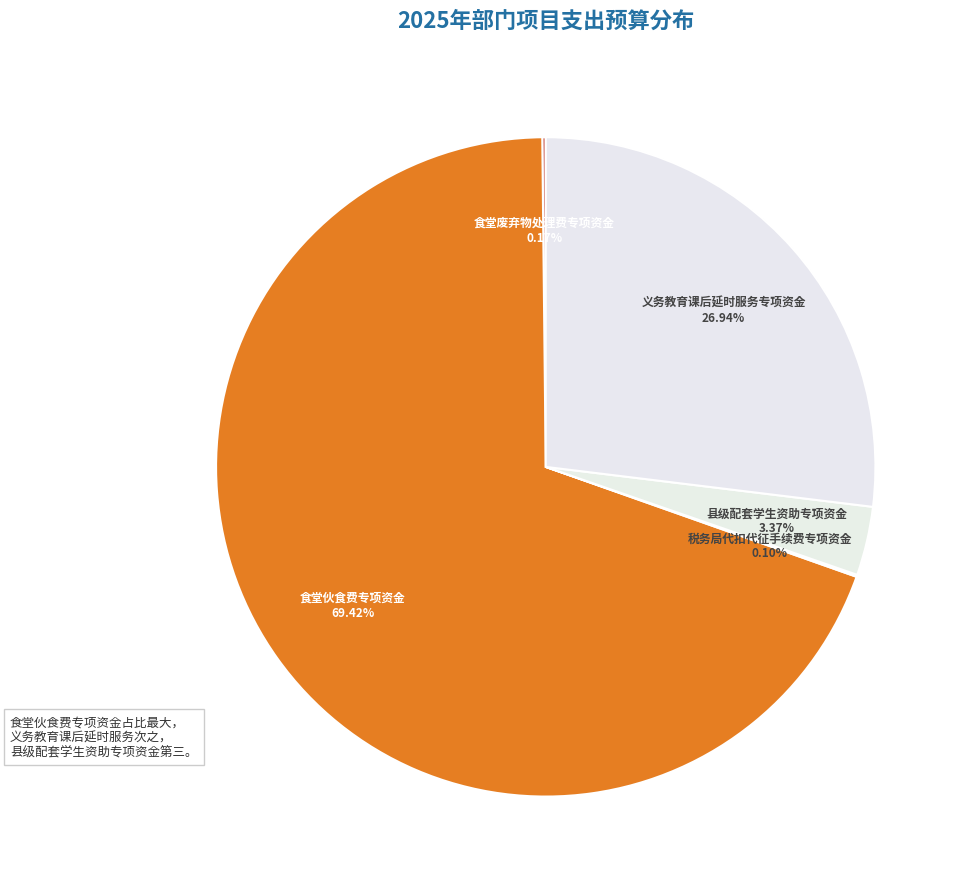

Does 食堂伙食费专项资金 represent more than half of the total?

Yes